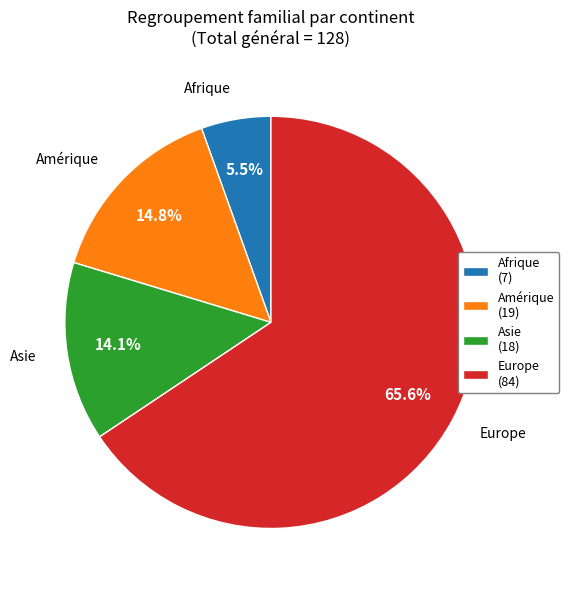

Which slice is the smallest?

Afrique